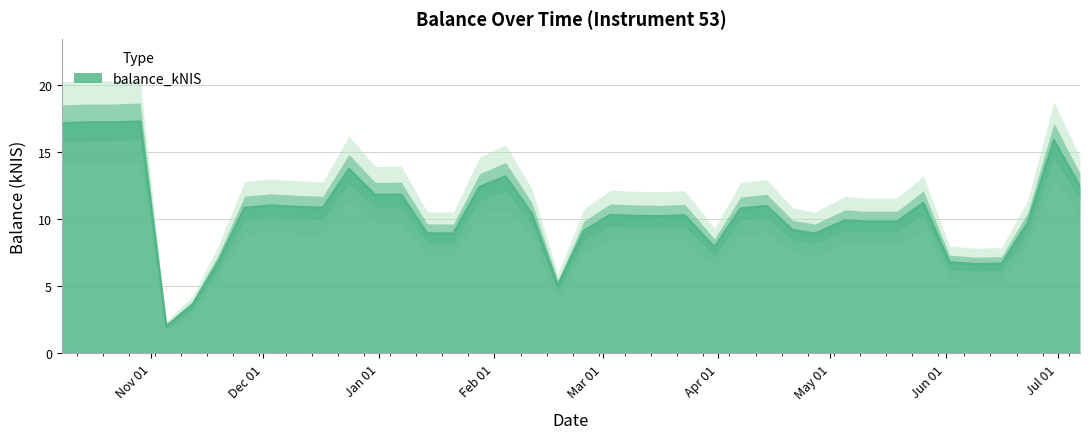

Read the value at 2016-05-26.

11.2